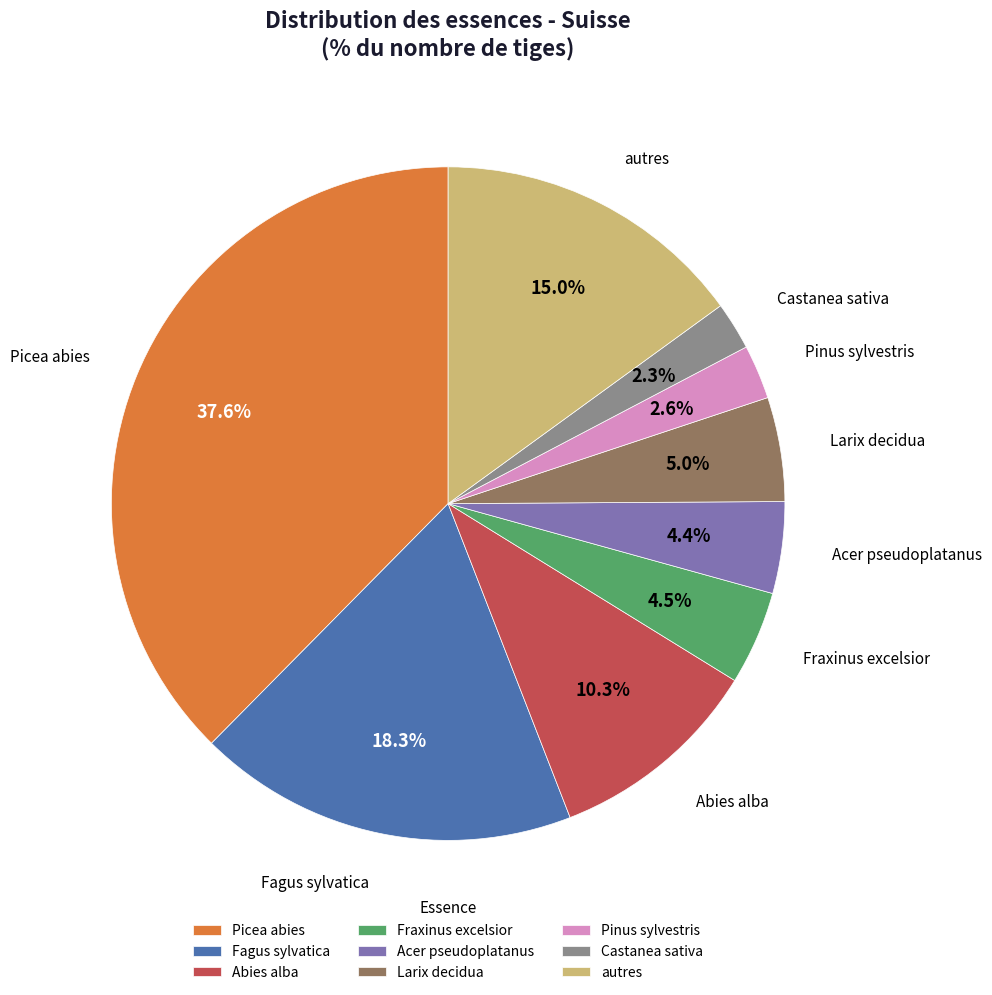

To the nearest percent, what is the combined percentage of Fraxinus excelsior and Fagus sylvatica?

23%